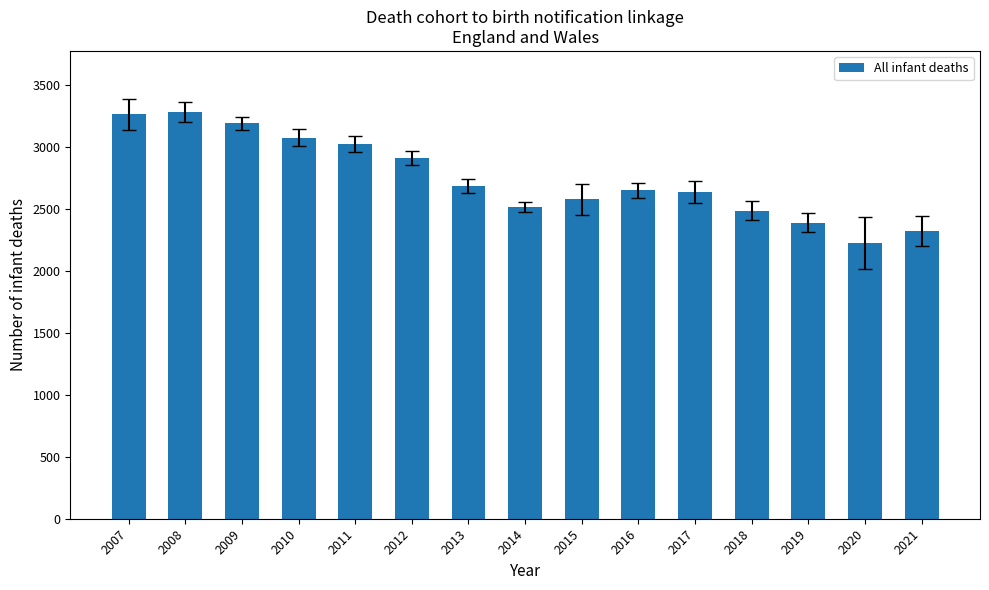

What is the sum of the values at 2015 and 2020?

4804